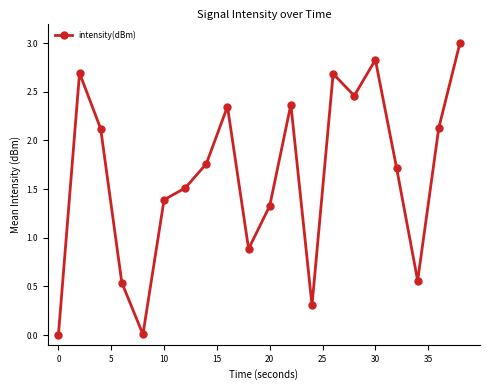

What is the difference between the maximum and second lowest values?

3.0